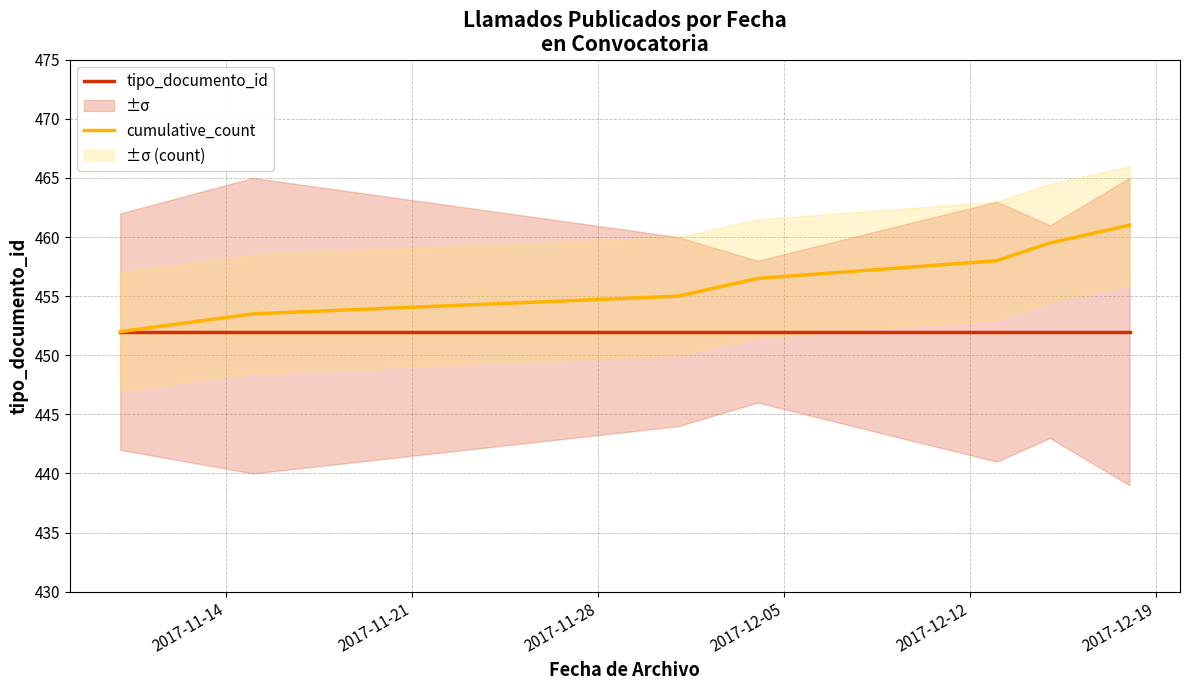

What is the lowest value of the tipo_documento_id series?

452.0